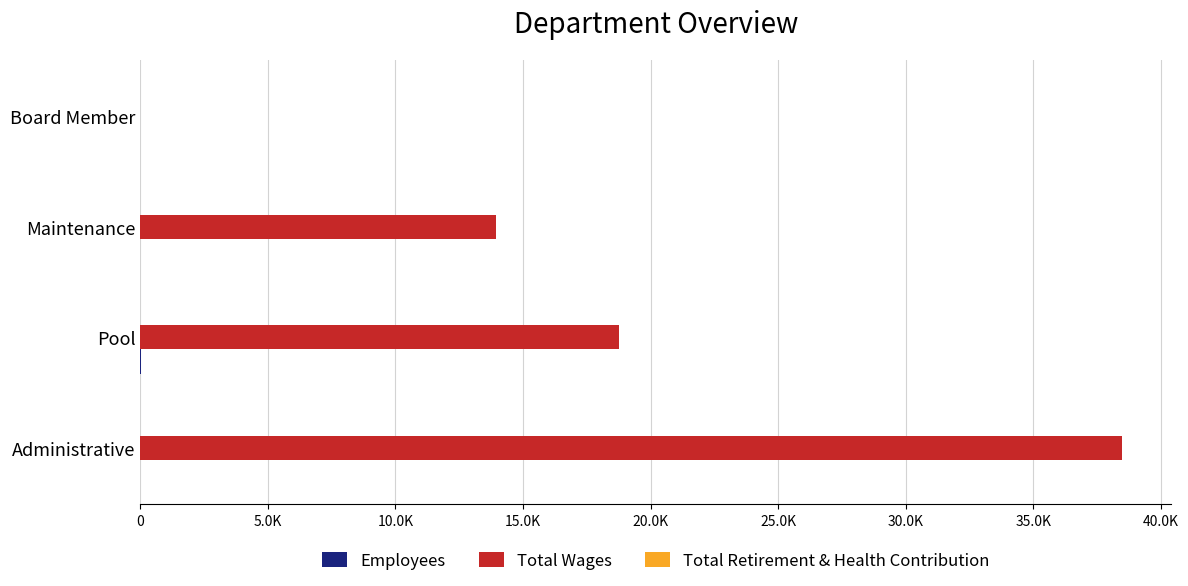

Where is Total Wages nearest to the value 19241?

Pool